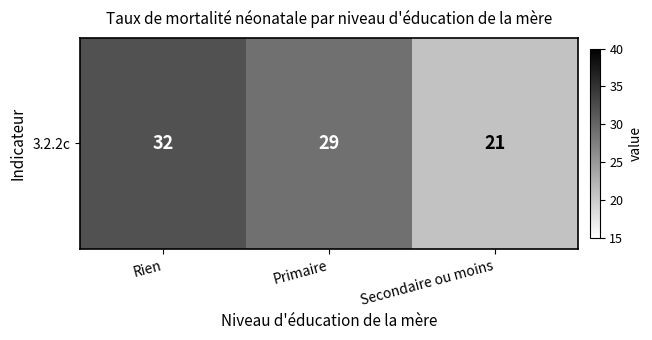

The value at Rien is 14. True or false?

False